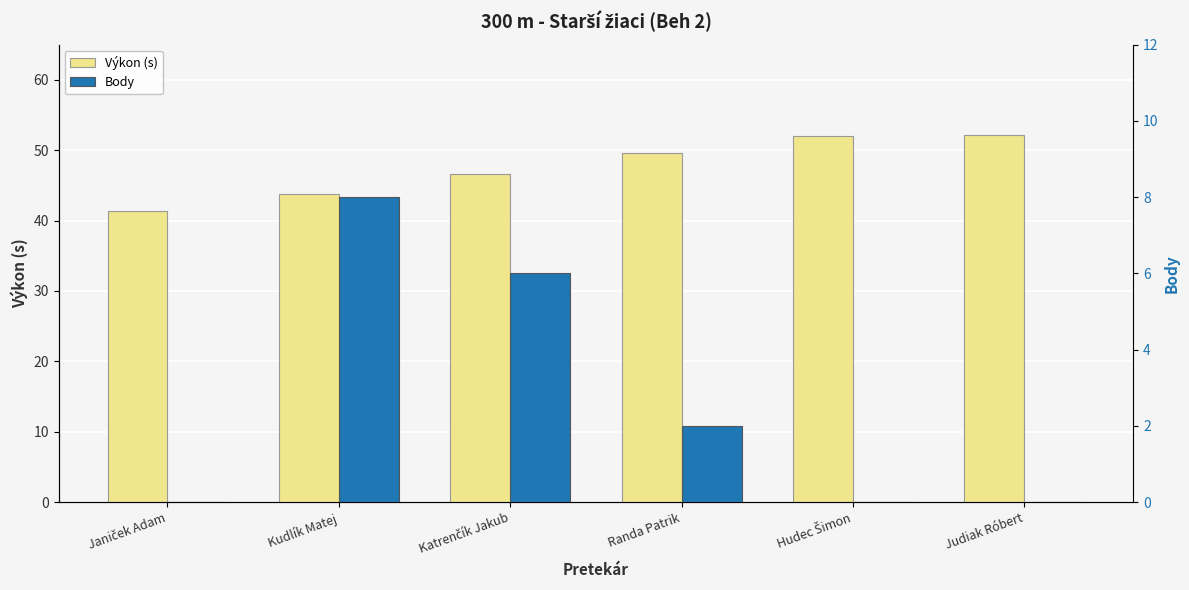

Reading left to right, list all the values displayed in this chart.

Výkon (s): Janiček Adam=41.4	Kudlík Matej=43.8	Katrenčík Jakub=46.5	Randa Patrik=49.5	Hudec Šimon=51.9	Judiak Róbert=52.2
Body: Janiček Adam=0.0	Kudlík Matej=8.0	Katrenčík Jakub=6.0	Randa Patrik=2.0	Hudec Šimon=0.0	Judiak Róbert=0.0